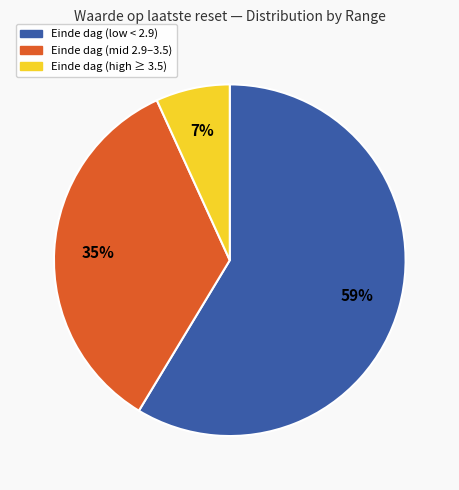

Is there a majority slice in this chart?

Yes